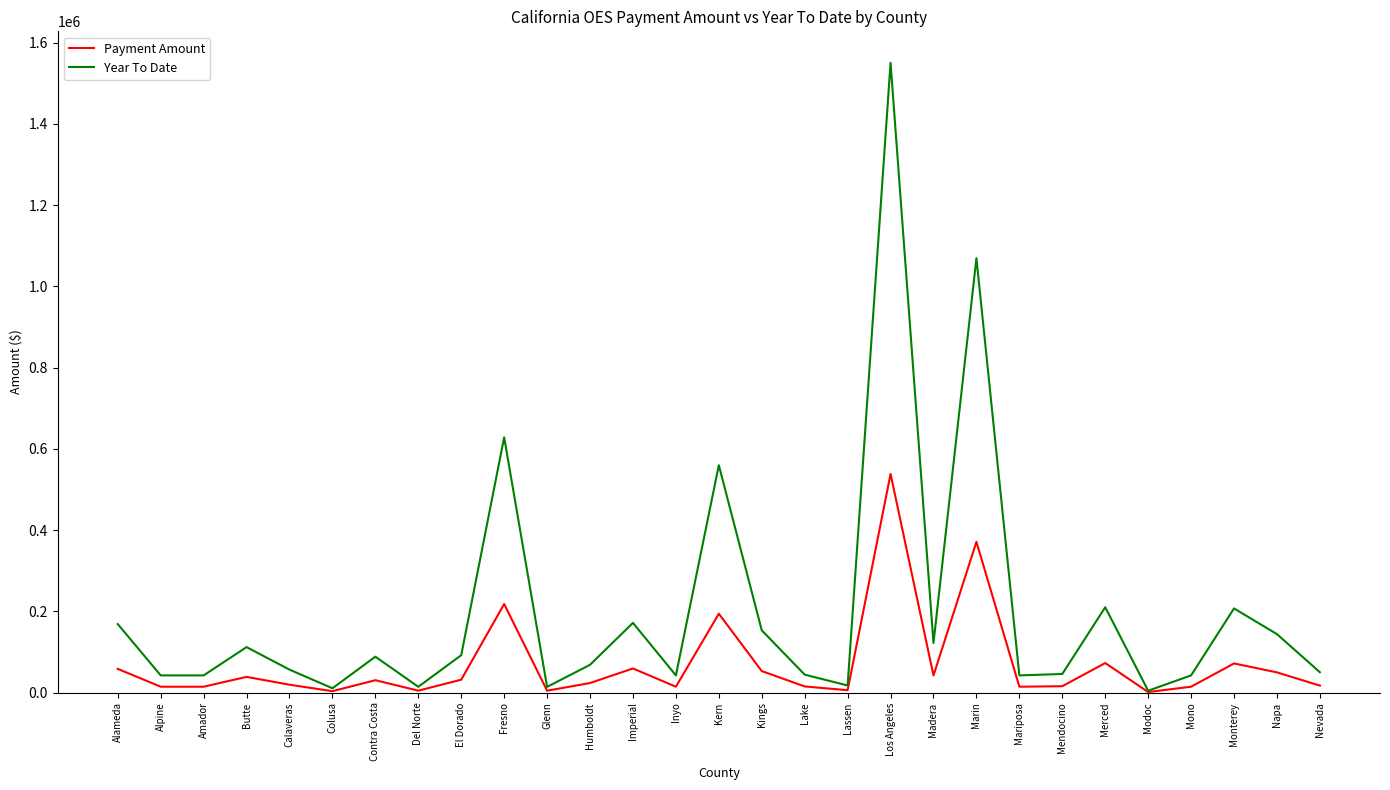

Where is Year To Date nearest to the value 777677?

Fresno